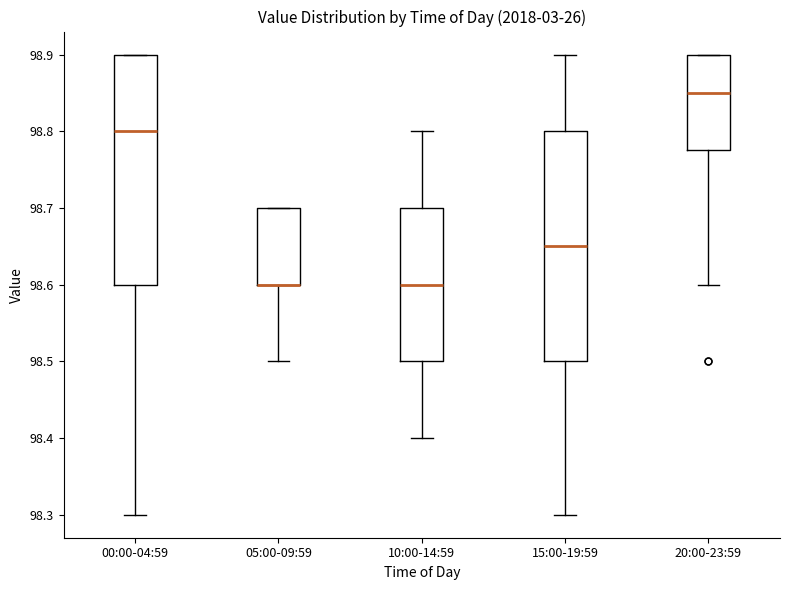

Where does the median line of the box for 00:00-04:59 sit on the y-axis? The values are not printed on the chart, so give them approximately, as read against the axis.

98.80